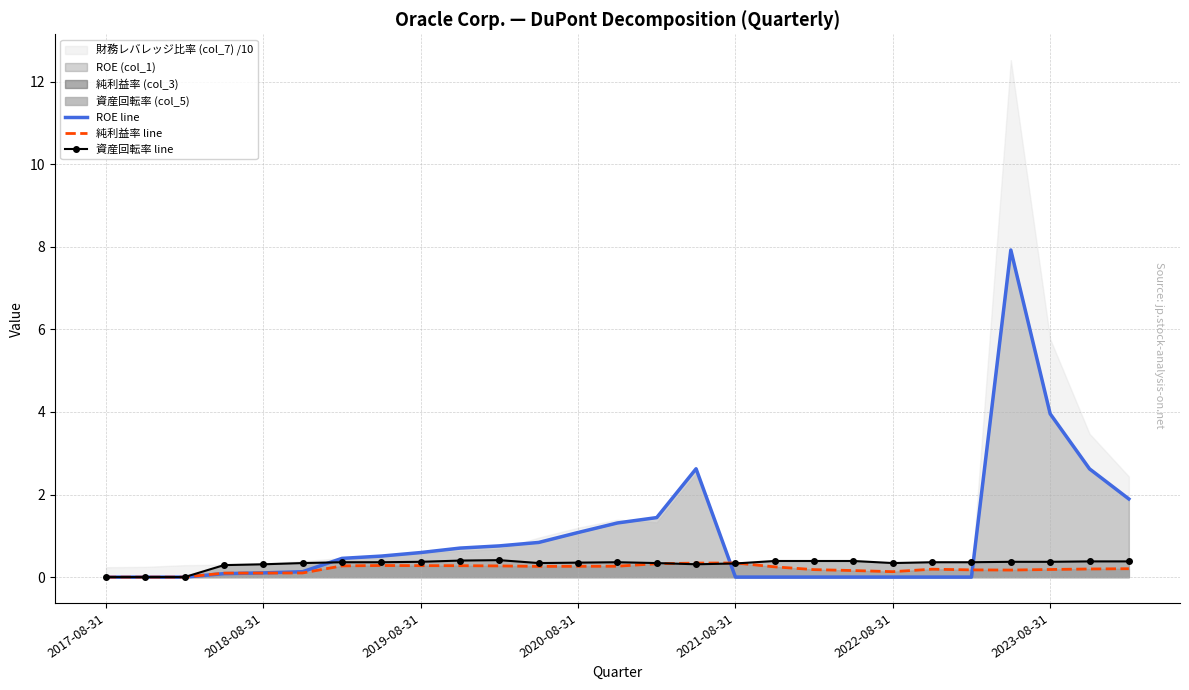

Is it true that 資産回転率 line equals 0.0 at 2017-08-31?

True